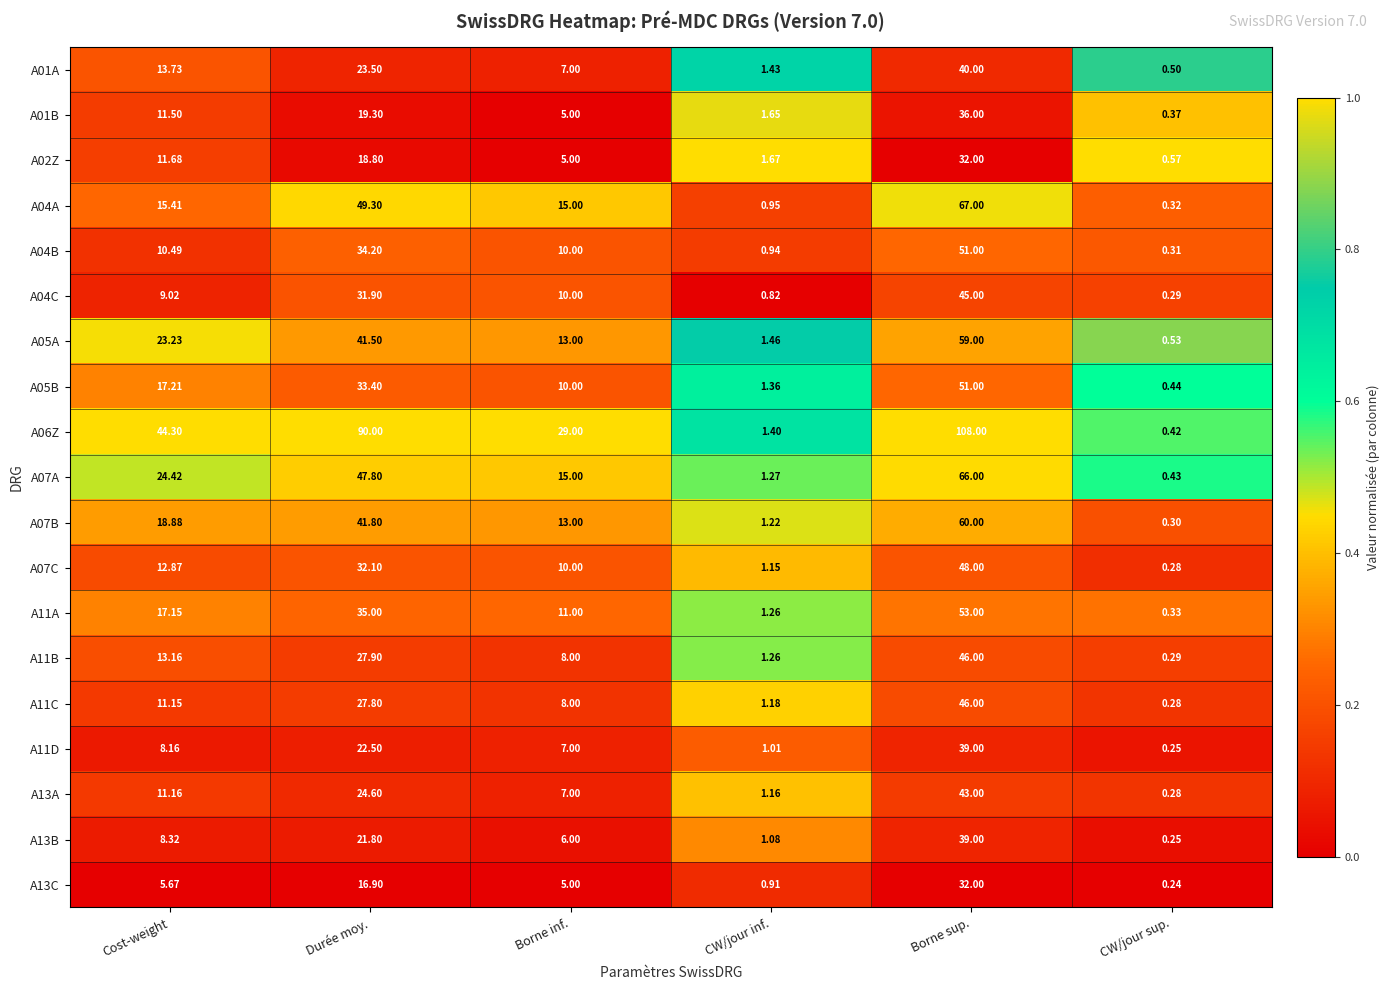

At which label is A01B closest to 18?

Durée moy.